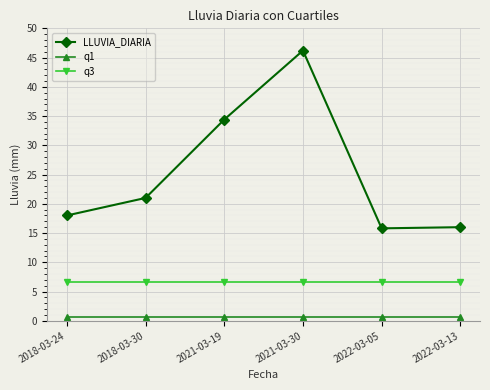

List the series in order of their overall mean, lowest first.

q1, q3, LLUVIA_DIARIA